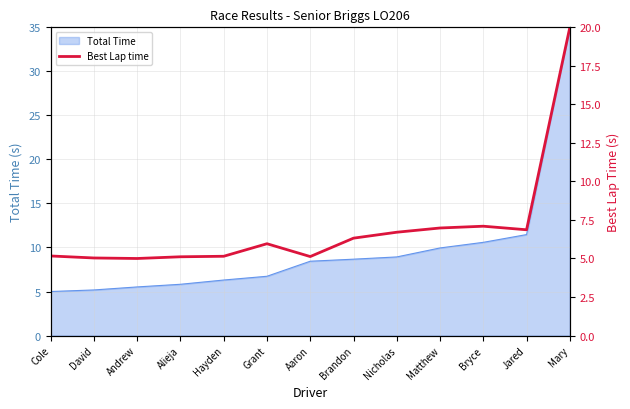

Is it true that the value at Mary is 7.5?

False